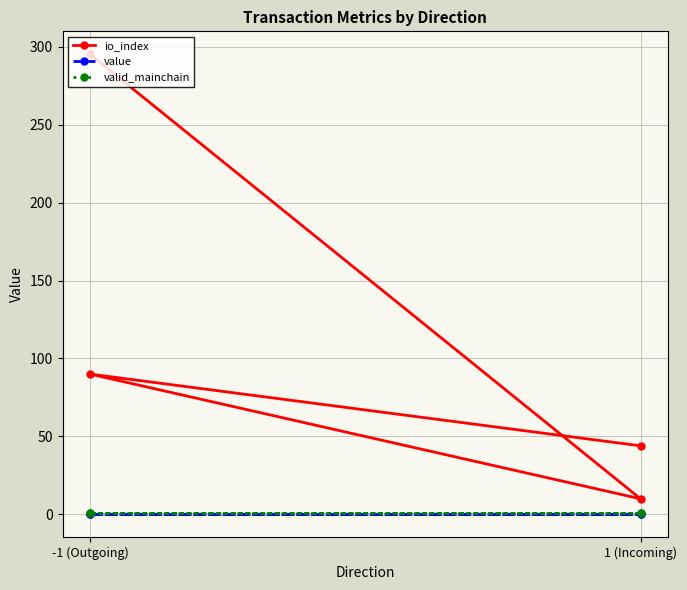

How many data points in io_index are above 90?

1